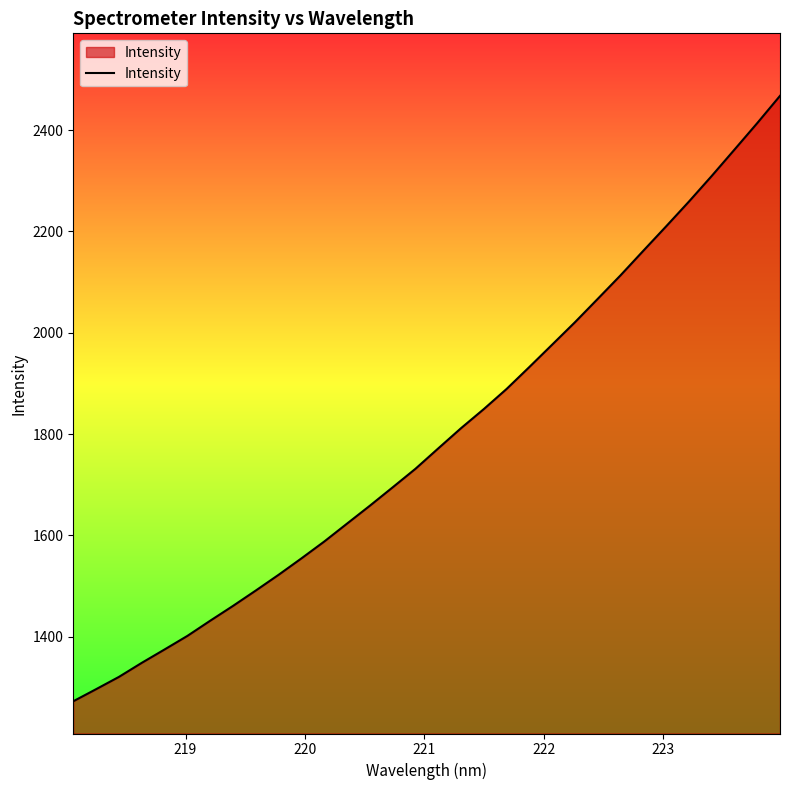

What is the greatest value displayed?

2467.5